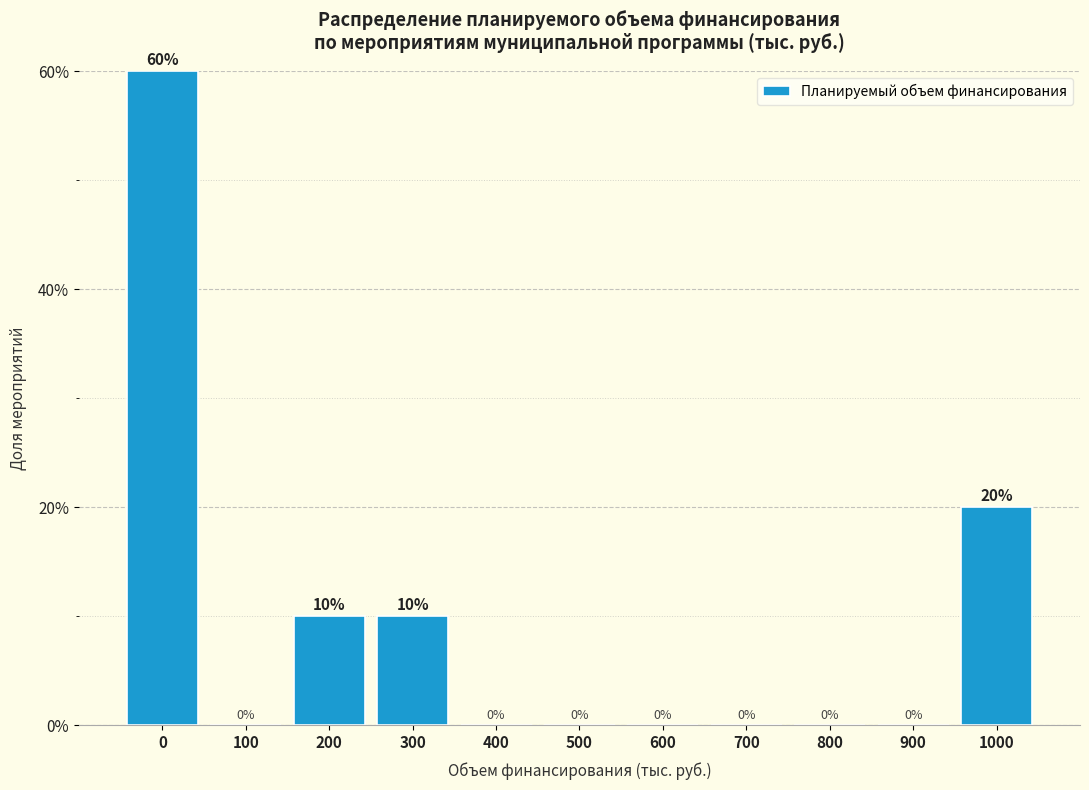

Reading left to right, list all the values displayed in this chart.

0=60	100=0	200=10	300=10	400=0	500=0	600=0	700=0	800=0	900=0	1000=20